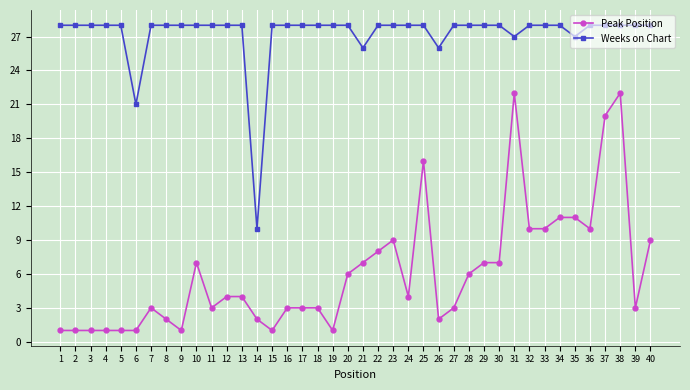

What are all the series names shown in the legend?

Peak Position, Weeks on Chart